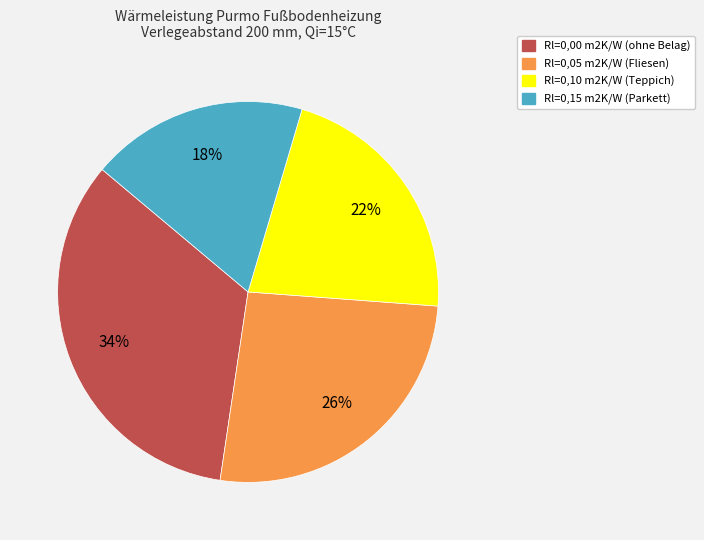

To the nearest percent, what is the average slice percentage?

25%